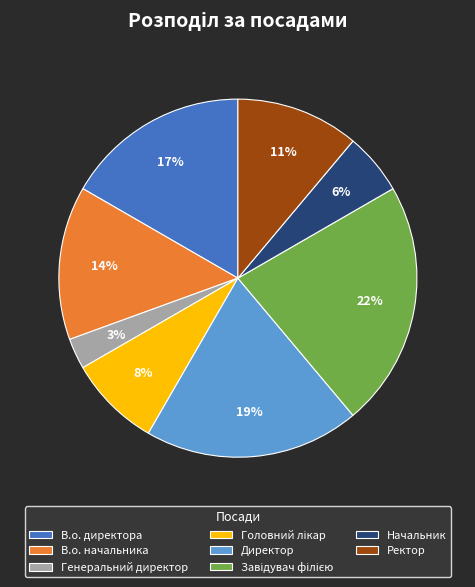

Is there a majority slice in this chart?

No